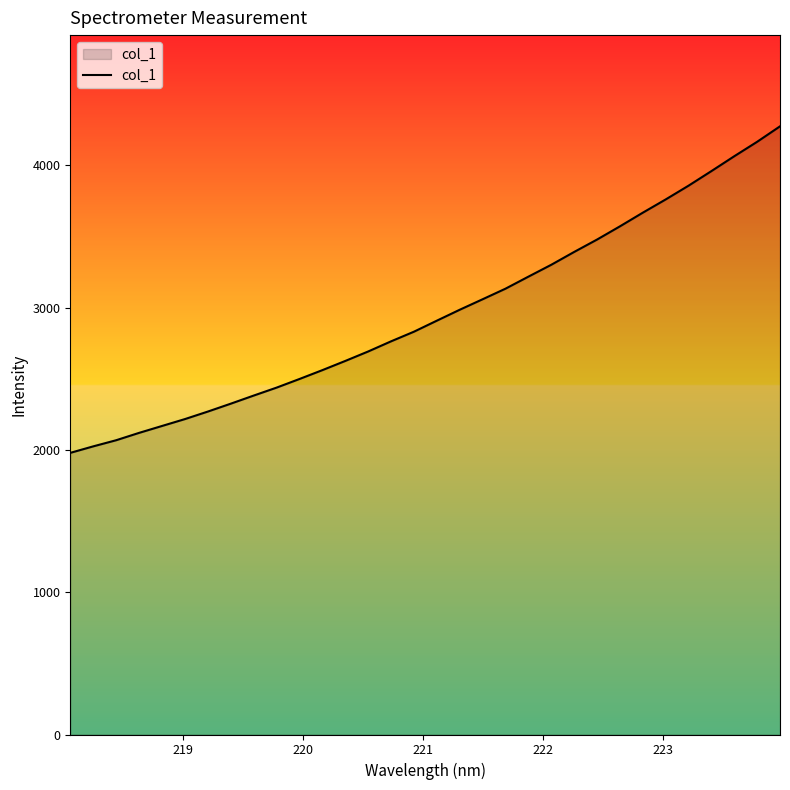

What is the difference between the maximum and minimum values?

2294.2